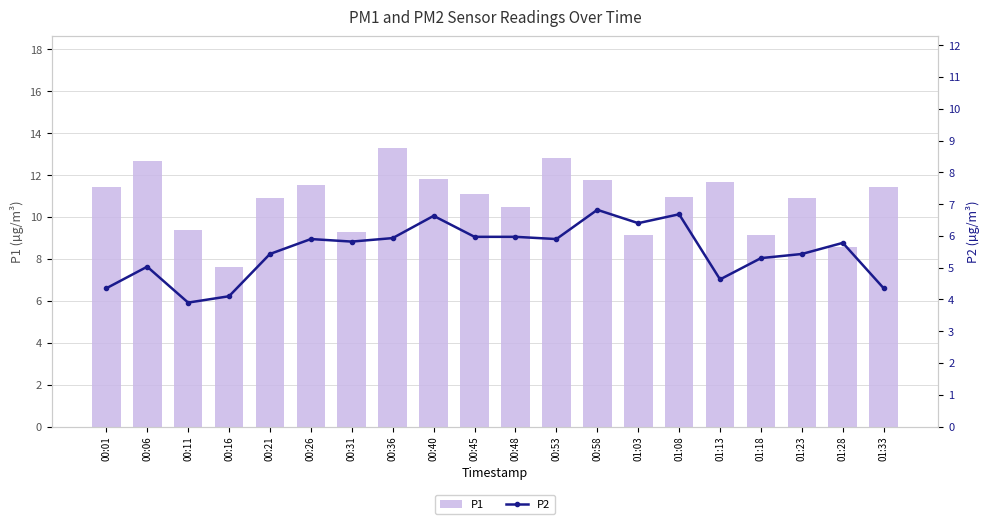

What is the difference between the second highest and minimum values in the P1 series?

5.2